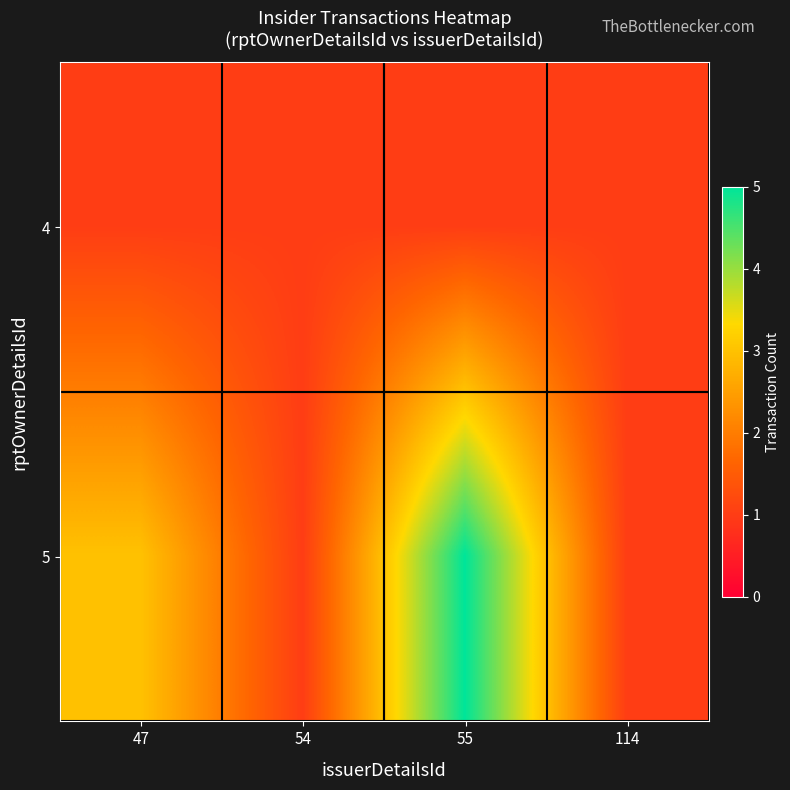

Reading left to right, transcribe all the data shown in this chart.

4: 47=1	54=1	55=1	114=1
5: 47=3	54=1	55=5	114=1